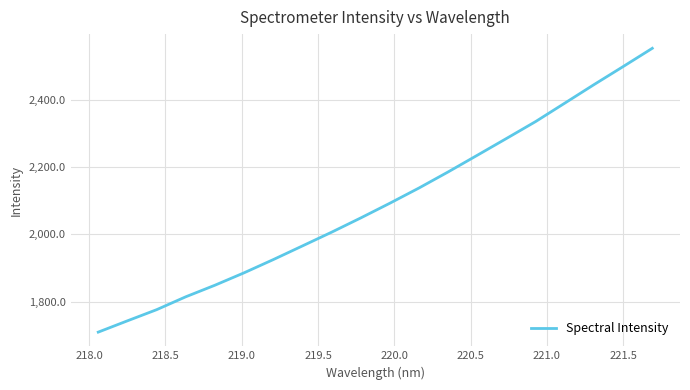

What is the smallest value displayed?

1709.6